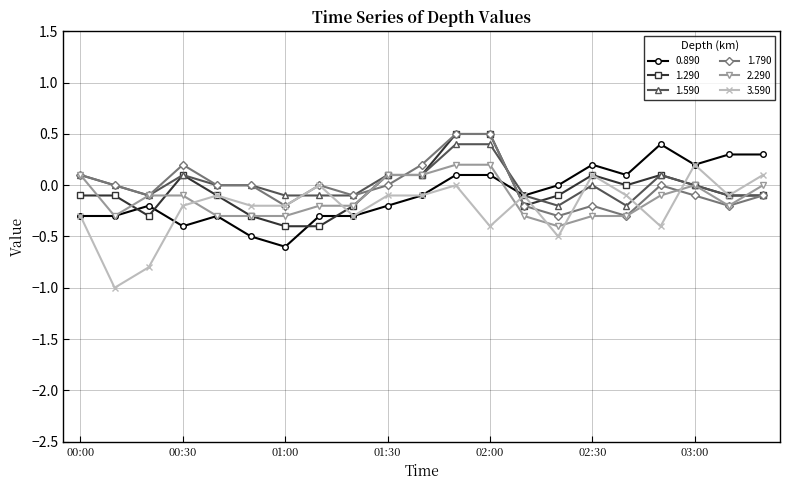

True or false: 3.590 has more than 1 interior local peaks.

True